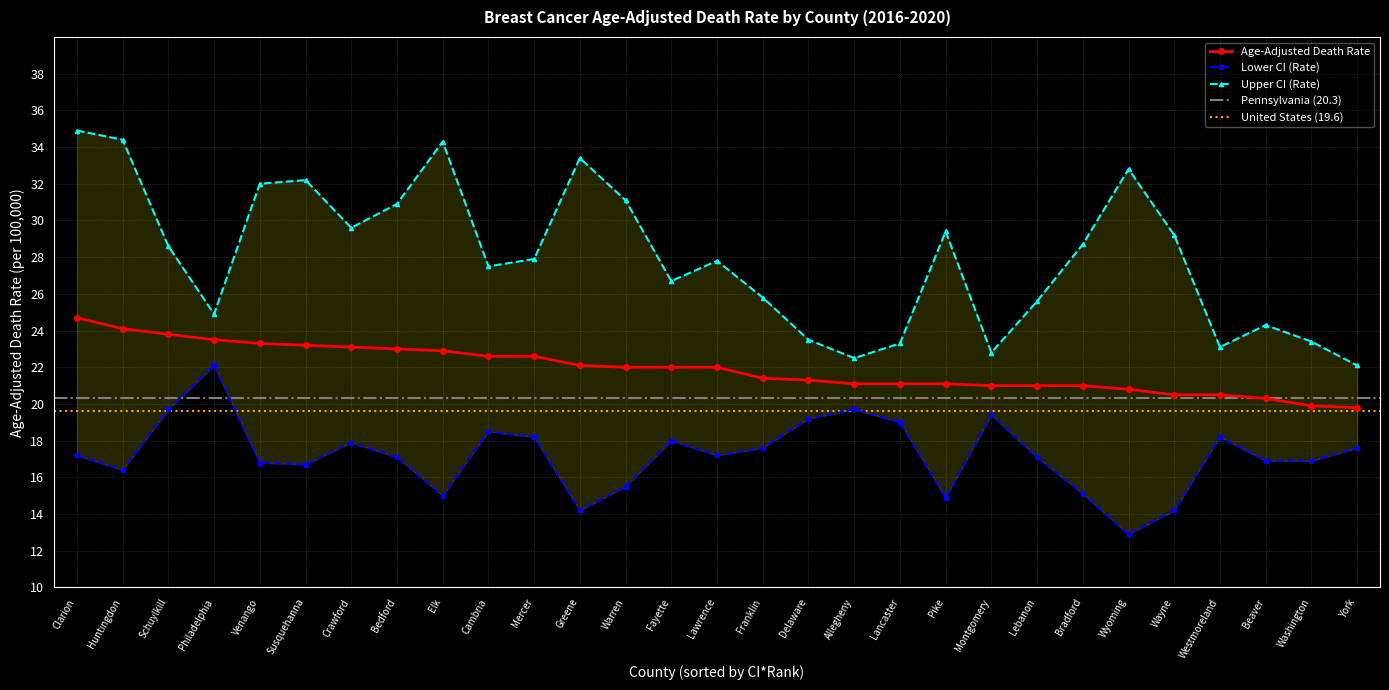

What is the value of the Upper CI (Rate) point at the 15th from the left?

27.8